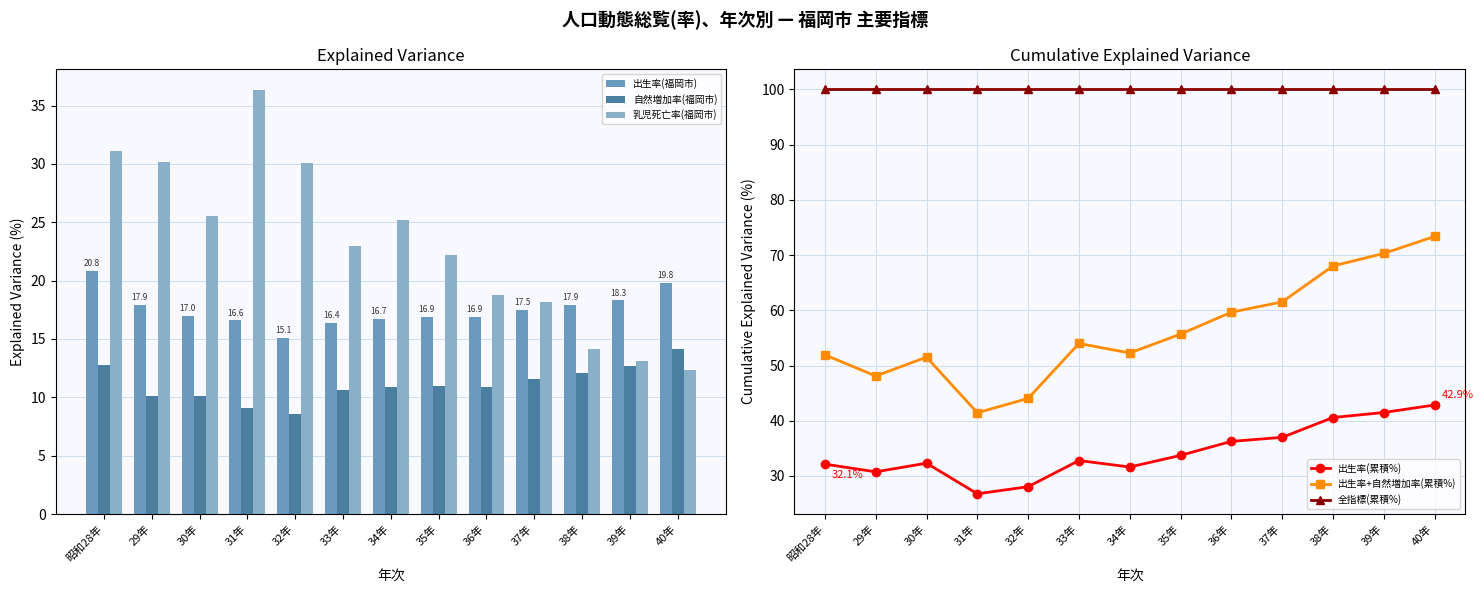

Reading left to right, list all the values displayed in this chart.

出生率(福岡市): 昭和28年=20.8	29年=17.9	30年=17.0	31年=16.6	32年=15.1	33年=16.4	34年=16.7	35年=16.9	36年=16.9	37年=17.5	38年=17.9	39年=18.3	40年=19.8
自然増加率(福岡市): 昭和28年=12.8	29年=10.1	30年=10.1	31年=9.1	32年=8.6	33年=10.6	34年=10.9	35年=11.0	36年=10.9	37年=11.6	38年=12.1	39年=12.7	40年=14.1
乳児死亡率(福岡市): 昭和28年=31.1	29年=30.2	30年=25.5	31年=36.3	32年=30.1	33年=23.0	34年=25.2	35年=22.2	36年=18.8	37年=18.2	38年=14.1	39年=13.1	40年=12.3
出生率(累積%): 昭和28年=32.1	29年=30.8	30年=32.3	31年=26.8	32年=28.1	33年=32.8	34年=31.6	35年=33.7	36年=36.3	37年=37.0	38年=40.6	39年=41.5	40年=42.9
出生率+自然増加率(累積%): 昭和28年=51.9	29年=48.1	30年=51.5	31年=41.5	32年=44.1	33年=54.0	34年=52.3	35年=55.7	36年=59.7	37年=61.5	38年=68.0	39年=70.3	40年=73.4
全指標(累積%): 昭和28年=100.0	29年=100.0	30年=100.0	31年=100.0	32年=100.0	33年=100.0	34年=100.0	35年=100.0	36年=100.0	37年=100.0	38年=100.0	39年=100.0	40年=100.0